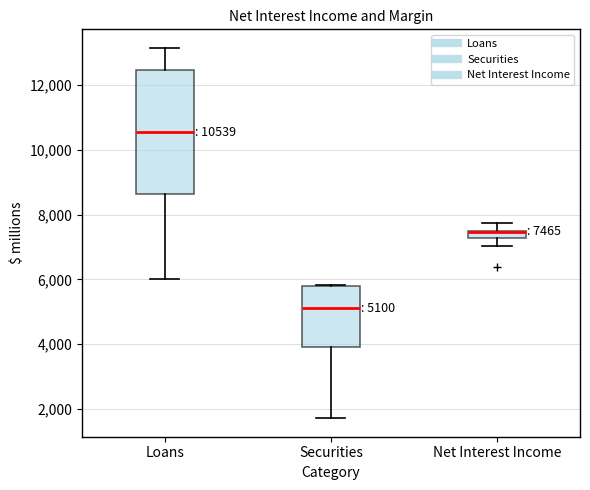

Comparing the boxes themselves (not the whiskers), which one is the tallest?

Loans